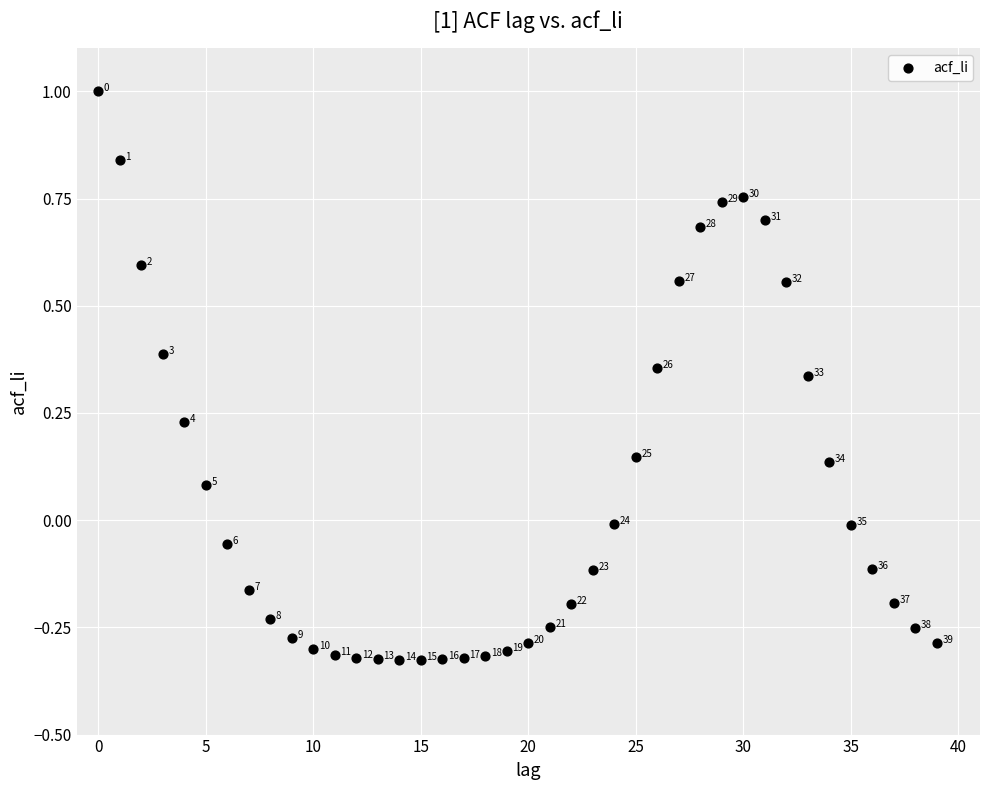

What is the range of Y values (max minus min)?

1.3